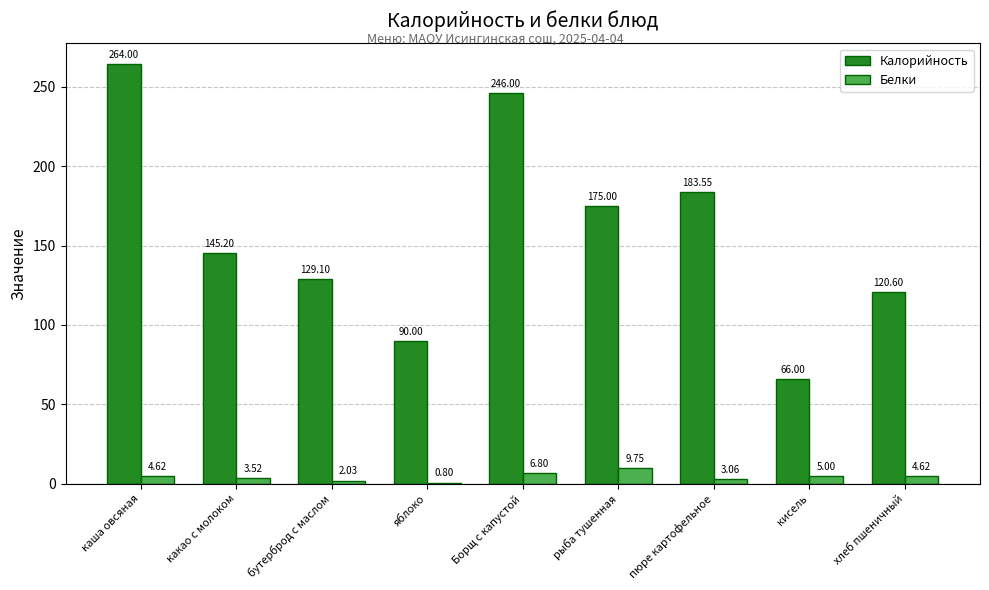

What is the total value across all series at яблоко?

90.8